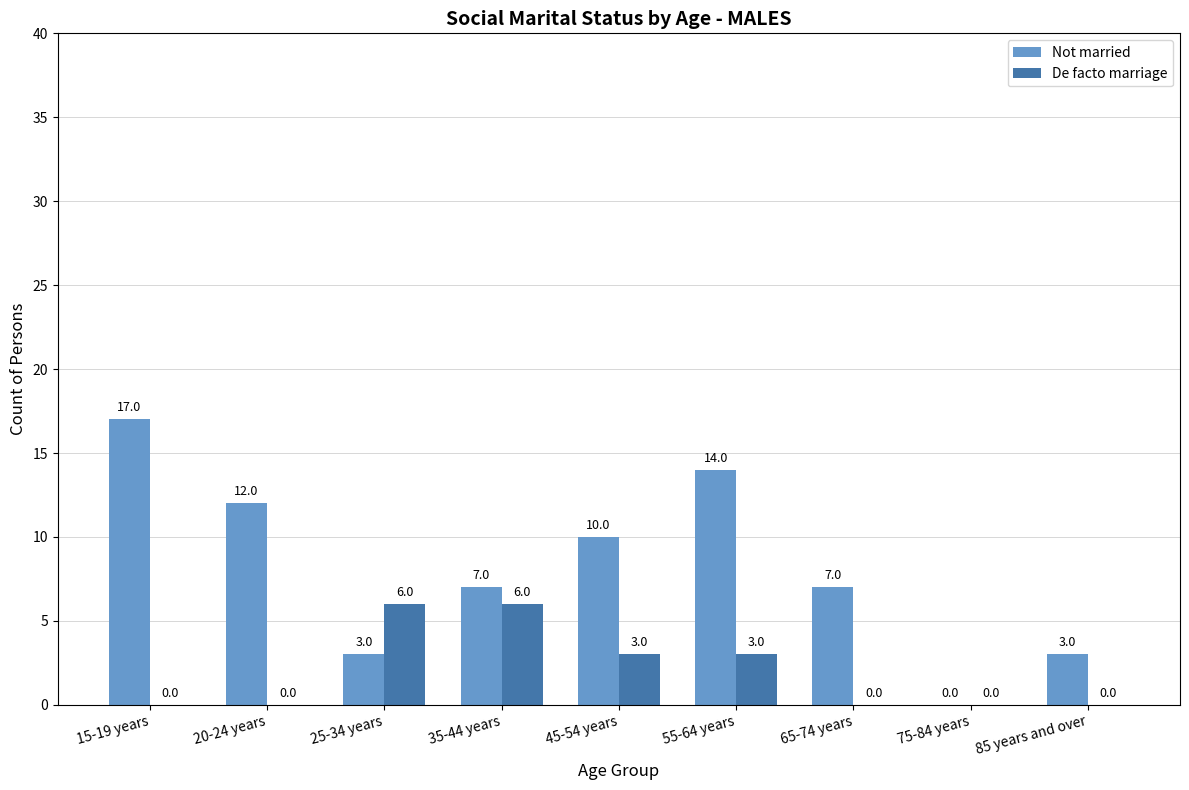

Where does the Not married series first go above 7?

15-19 years